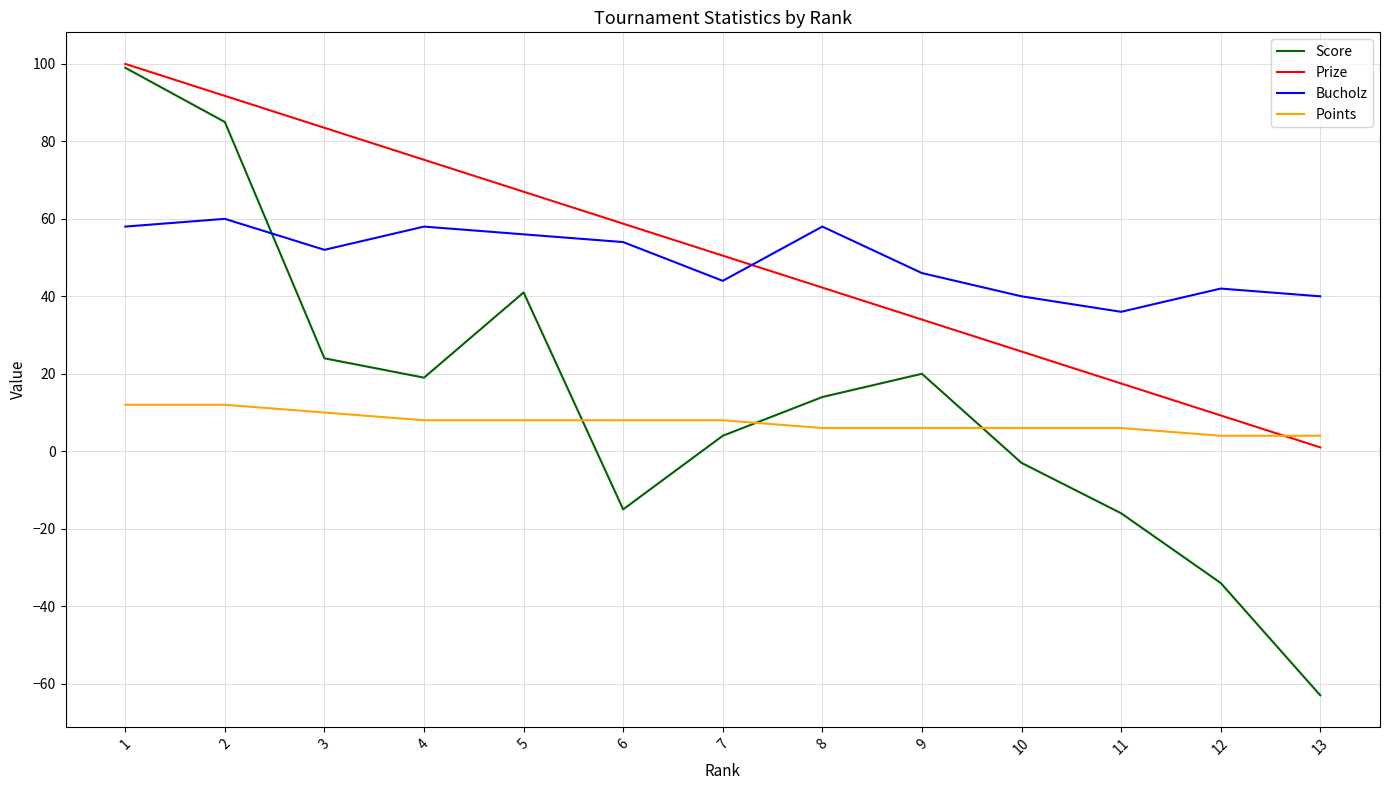

Where do Score and Bucholz first cross each other?

2 and 3